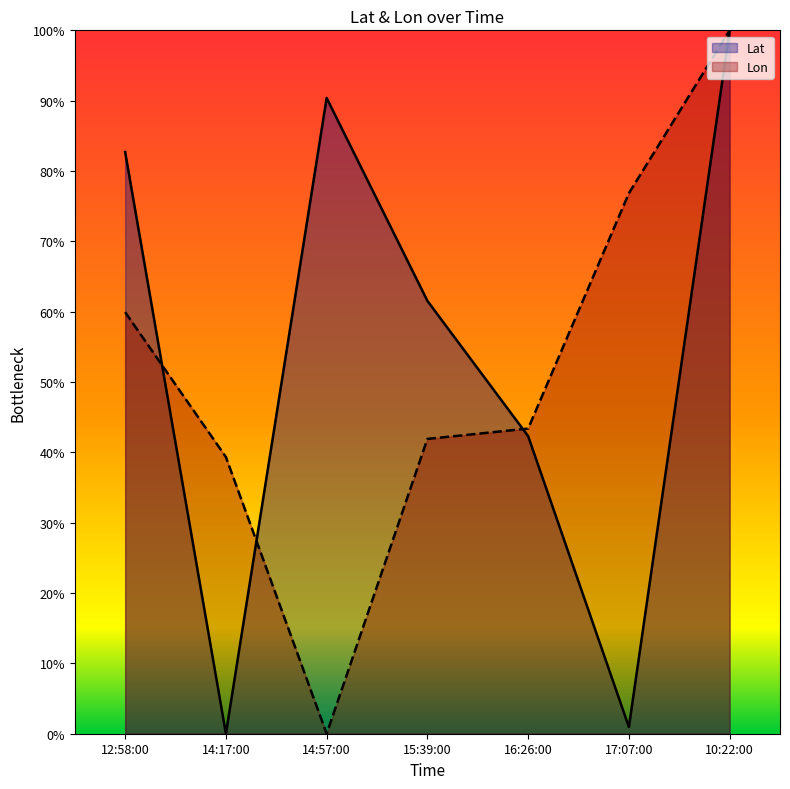

Reading left to right, what are all the values shown in this chart?

Lat: 82.7	0.0	90.4	61.5	42.3	1.0	100.0
Lon: 59.9	39.3	0.0	41.9	43.4	76.8	100.0